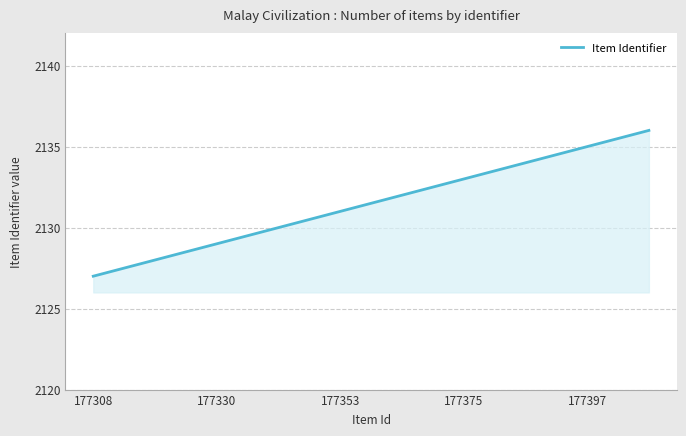

Reading left to right, extract all data points from this chart.

2127	2128	2129	2130	2131	2132	2133	2134	2135	2136